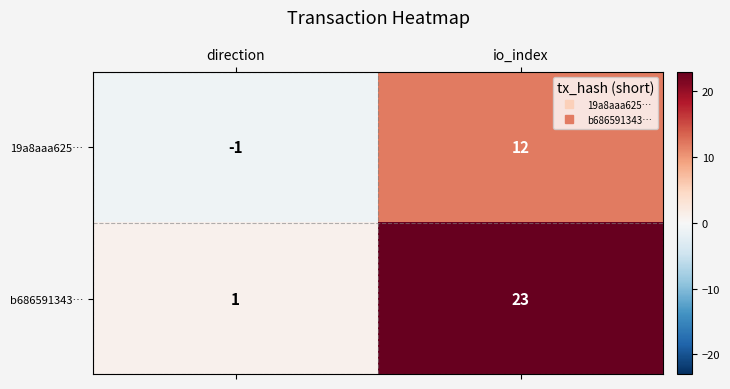

Is it true that 19a8aaa625… equals -1 at direction?

True